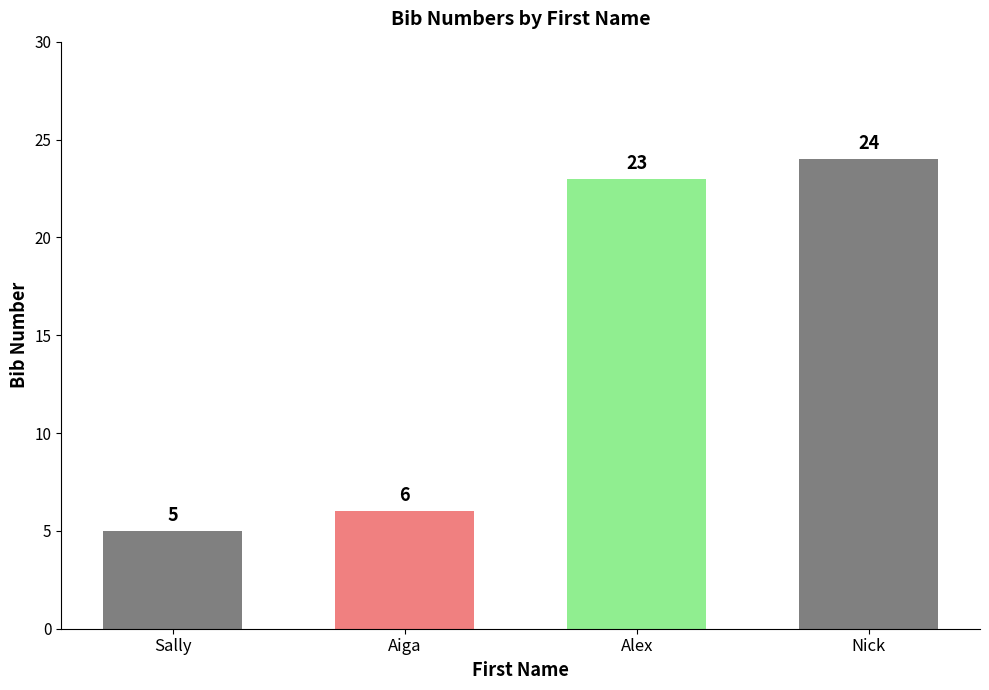

Reading left to right, extract all data points from this chart.

Sally=5	Aiga=6	Alex=23	Nick=24